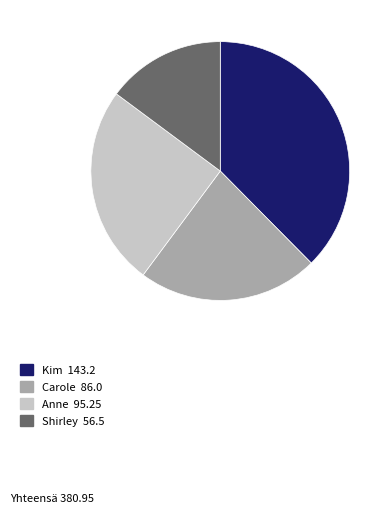

Is there any slice that represents more than half of the pie?

No